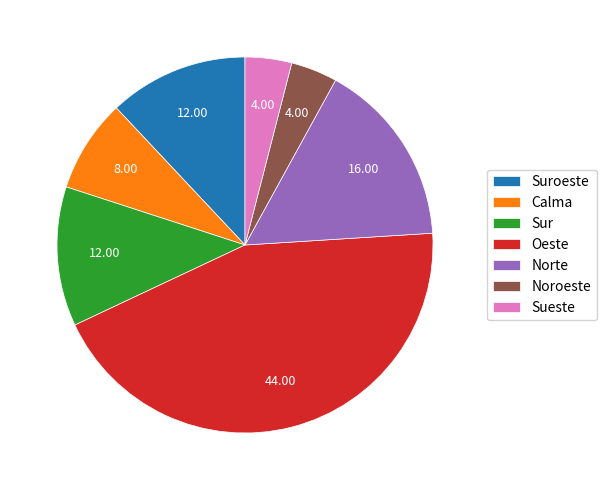

Combined, do Sueste and Suroeste account for over 50%?

No